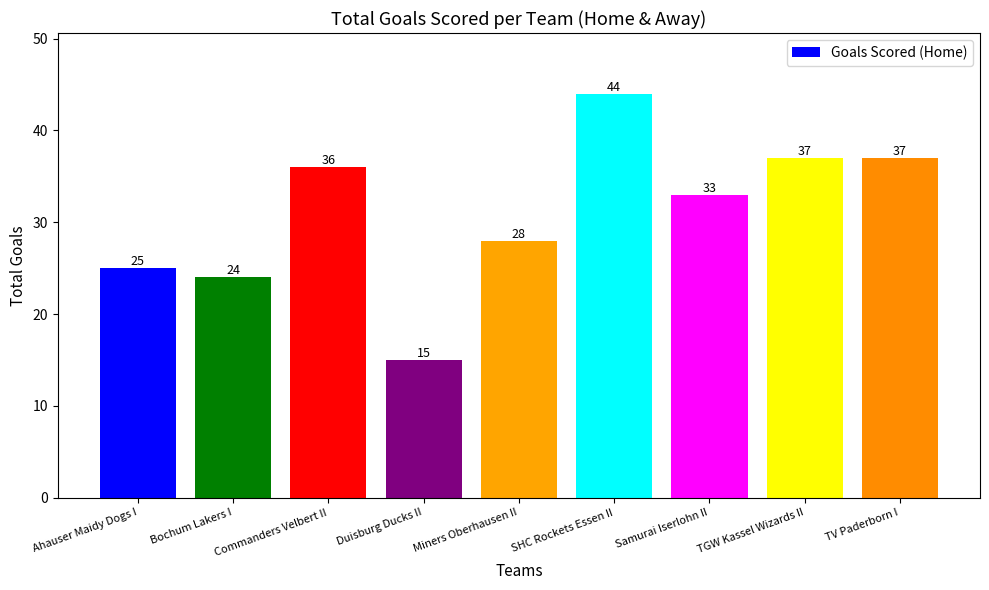

What is the approximate value at TV Paderborn I, to the nearest 5?

35